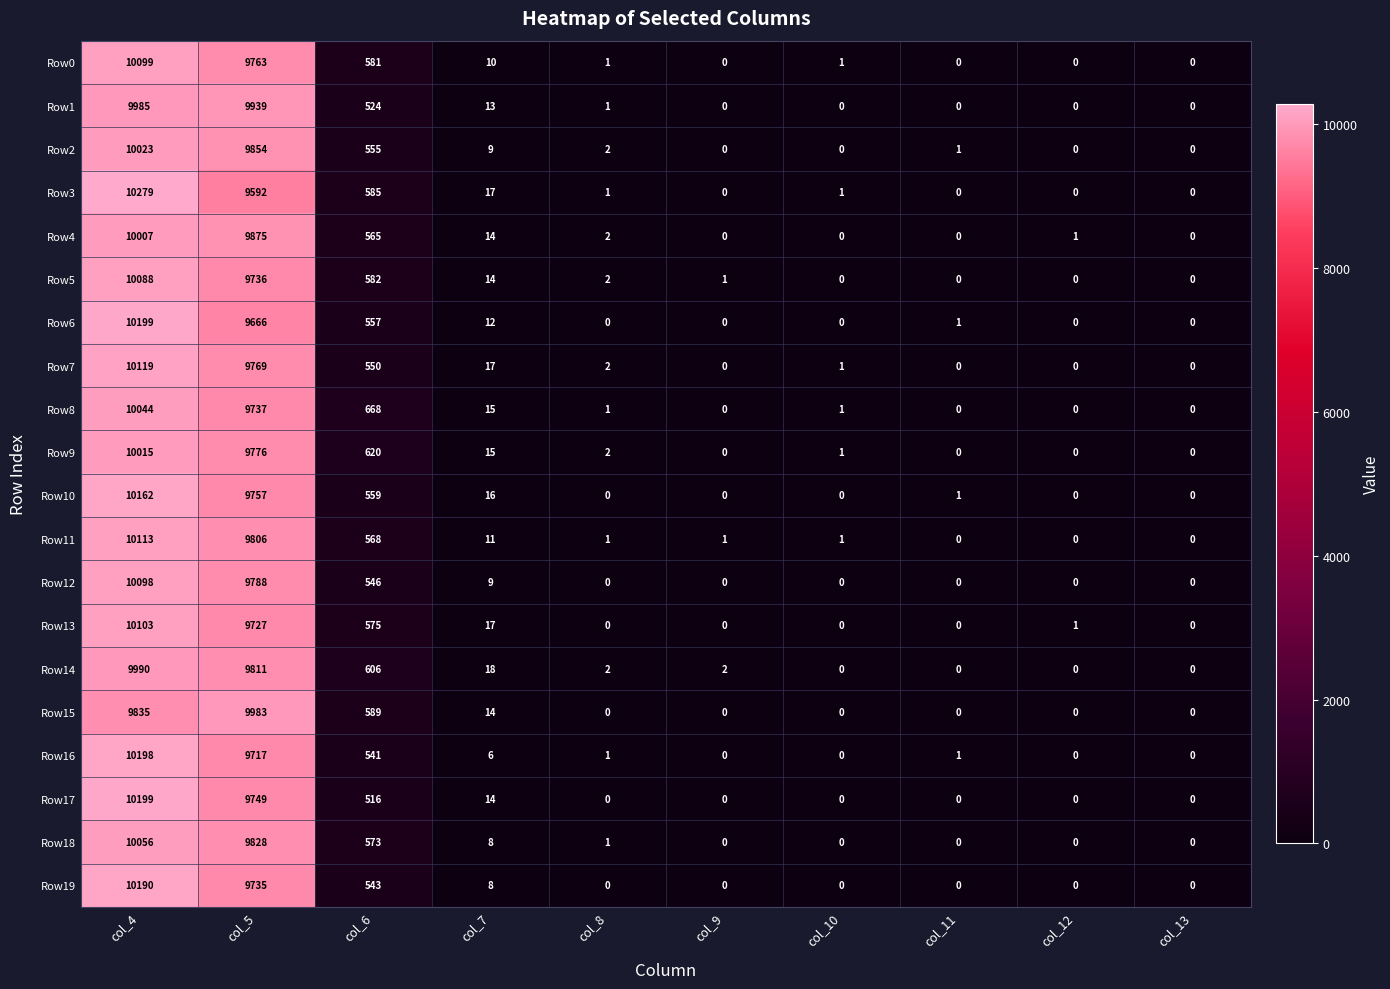

What is the sum of the Row8 values at col_7 and col_13?

15